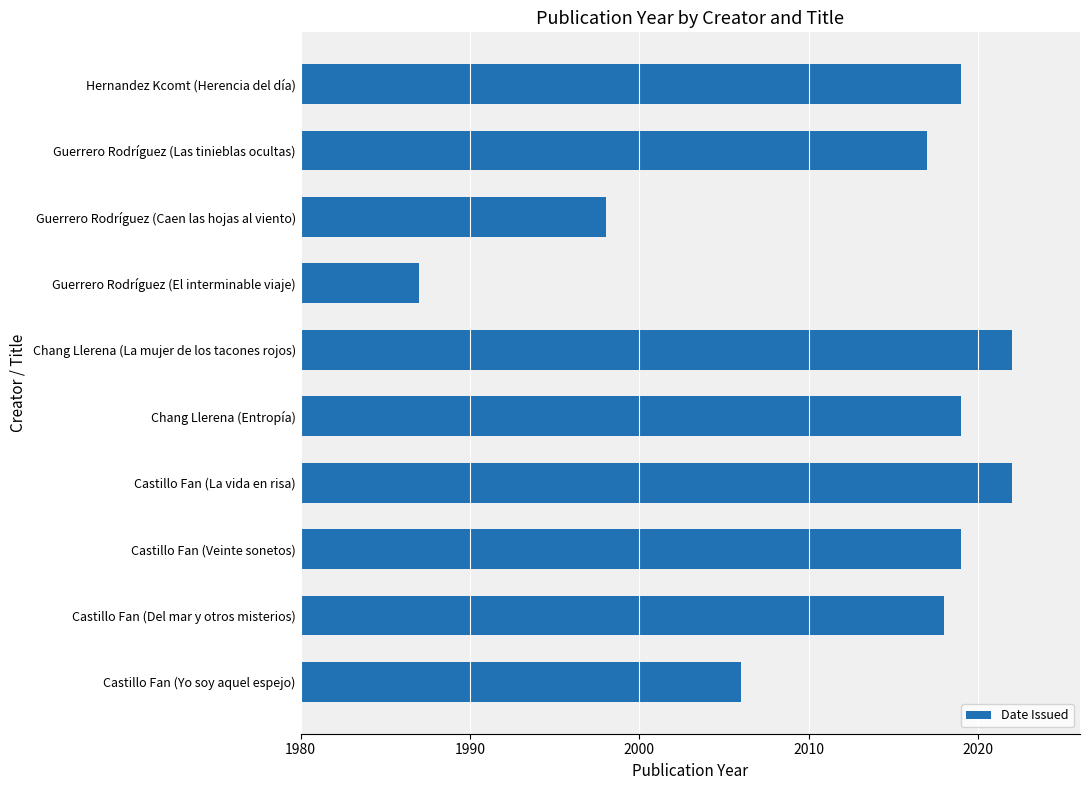

Approximately how many times larger is the value at Hernandez Kcomt (Herencia del día) compared to Castillo Fan (Veinte sonetos)?

1.0